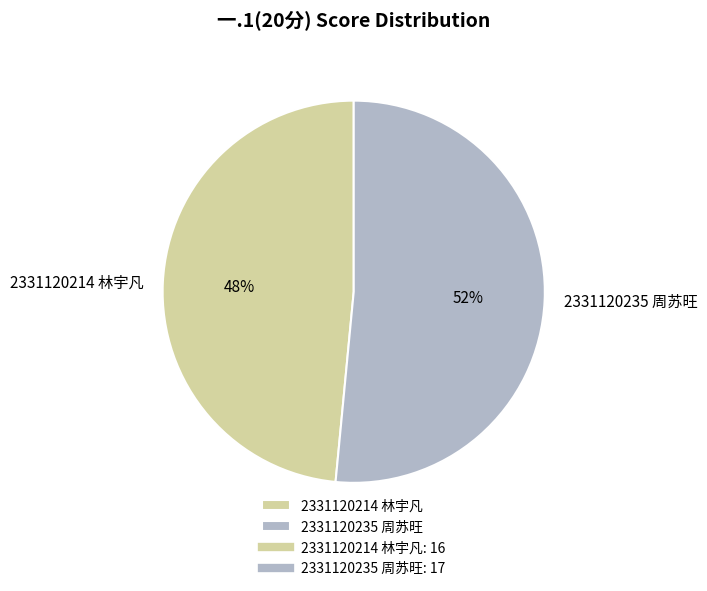

Between 2331120235 周苏旺 and 2331120214 林宇凡, which is larger?

2331120235 周苏旺